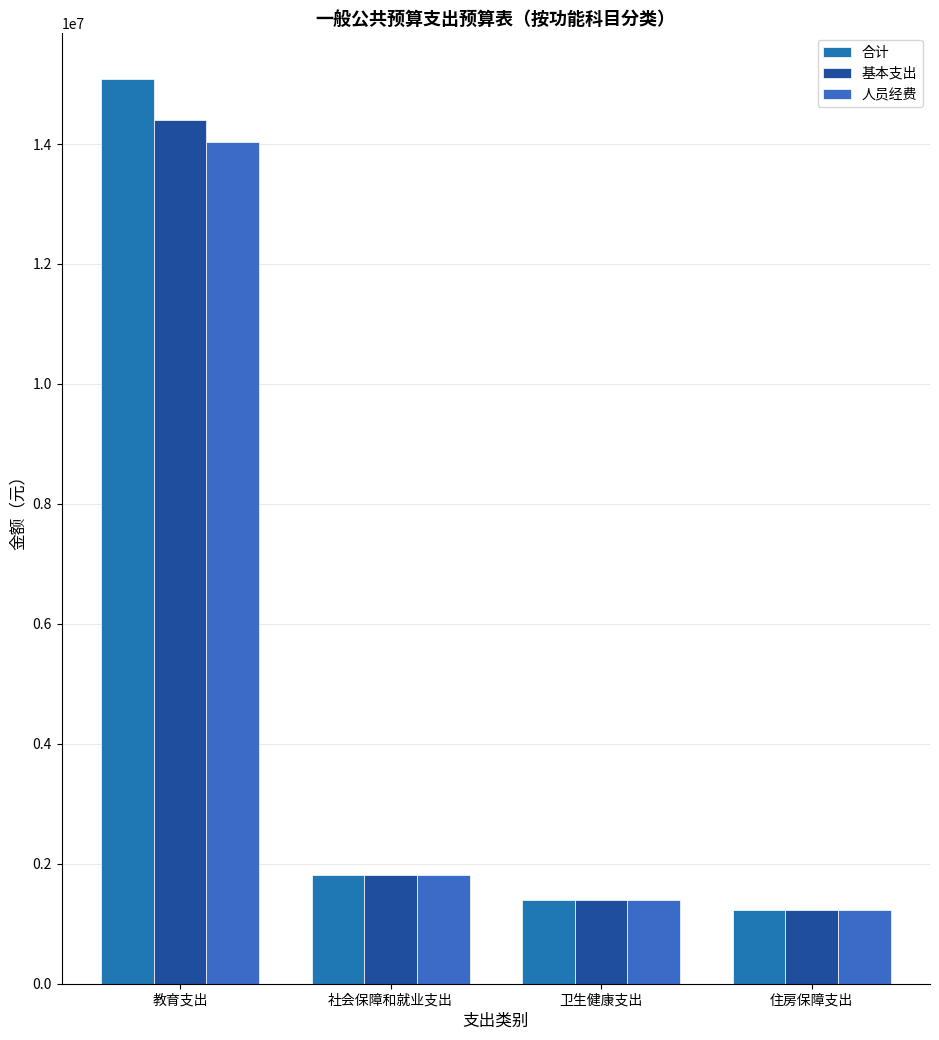

What is the label of the 4th bar from the left?

住房保障支出